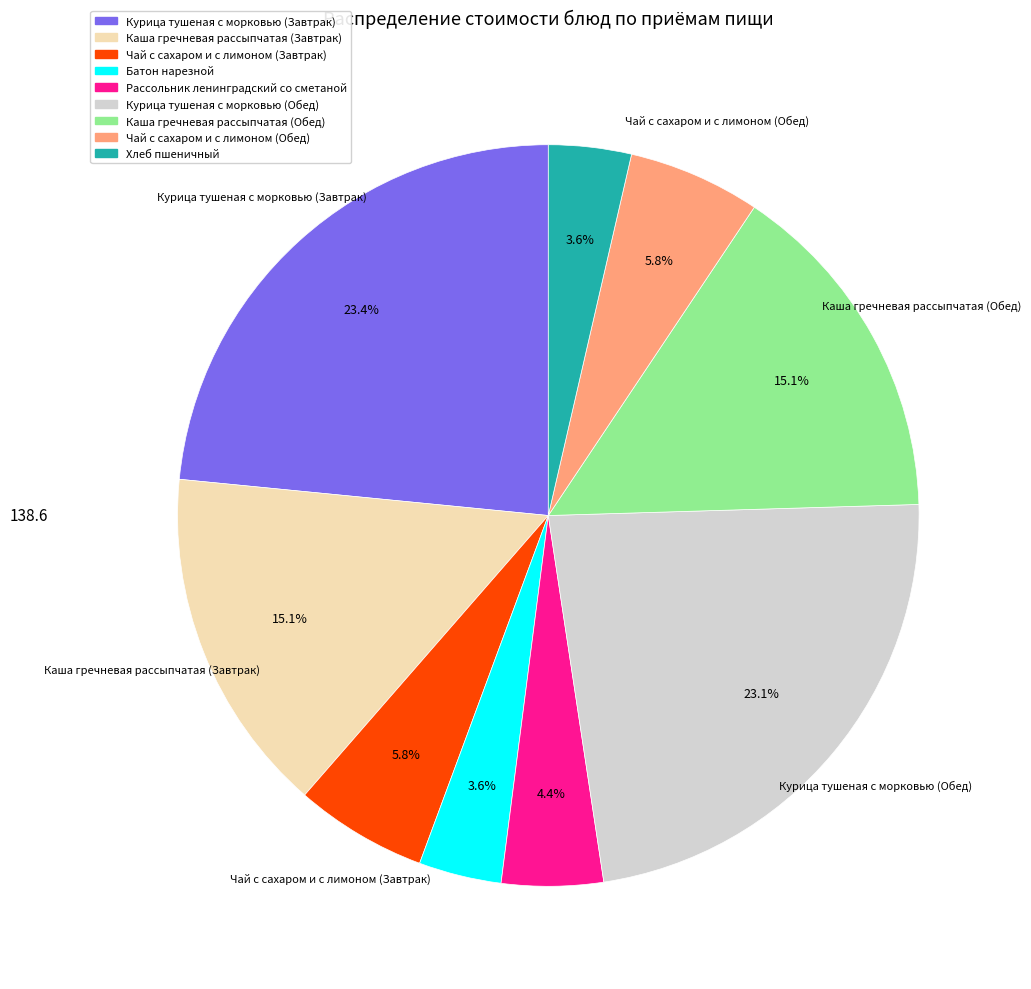

Does Каша гречневая рассыпчатая (Обед) account for over 50% of the chart?

No